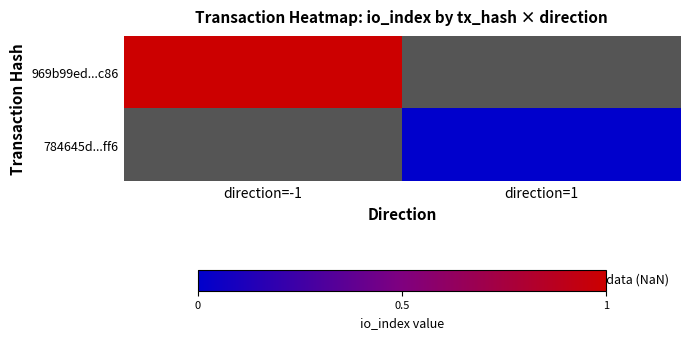

Which series has the largest range (max minus min)?

969b99ed...c86